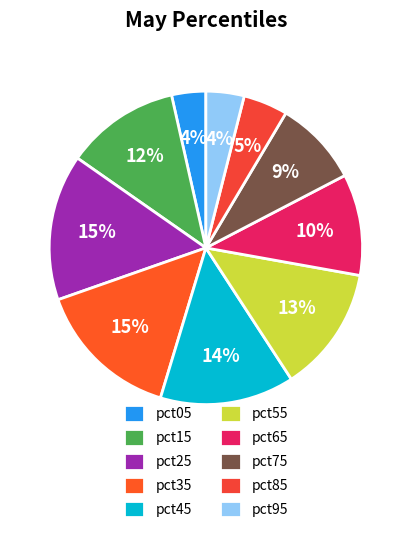

To the nearest percent, what percentage of the pie is pct55?

13%